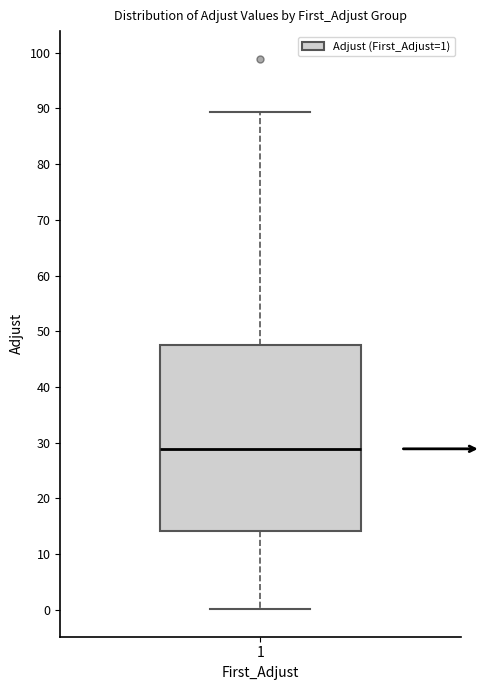

Read this box plot against the y-axis: the position of the median line, the range covered by the box, and the ends of both whiskers. The values are not printed on the chart, so give them approximately, as read against the axis.

median 29, box 14 to 48, whiskers 0 to 89